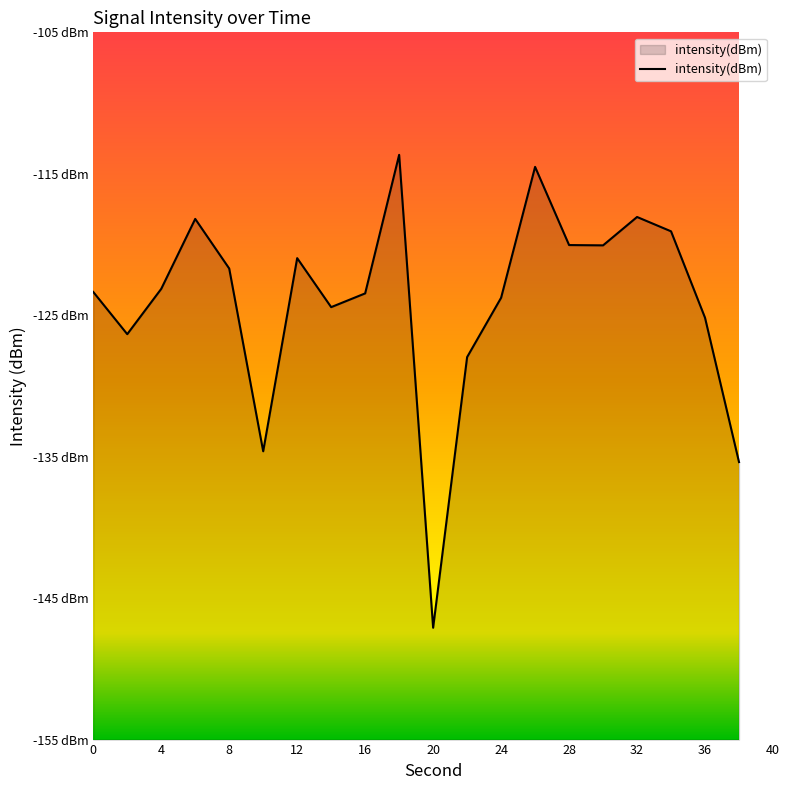

What is the minimum value shown in the chart?

-147.1